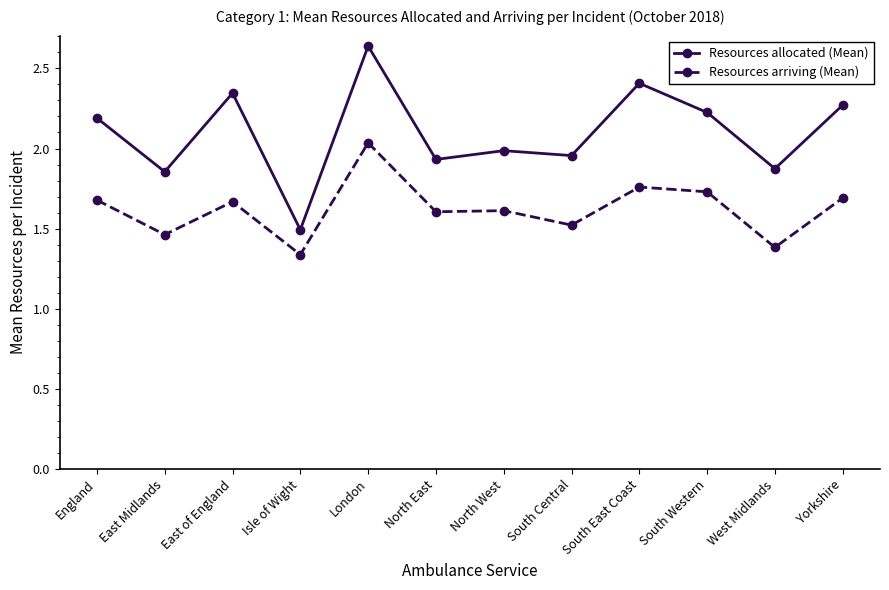

Which category has the lowest value across all series?

Isle of Wight